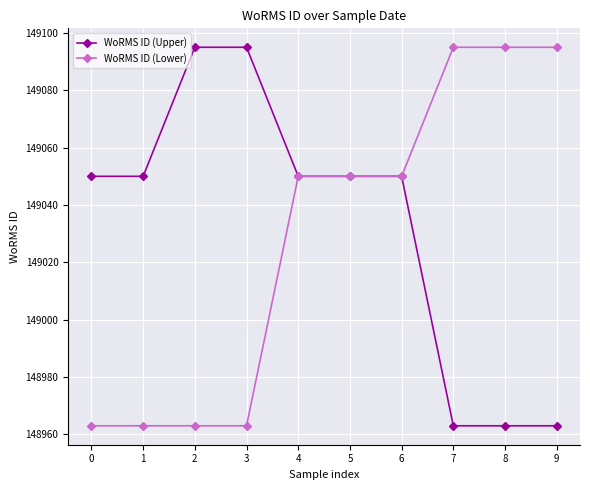

The WoRMS ID (Lower) series shows 241118 at 1. True or false?

False